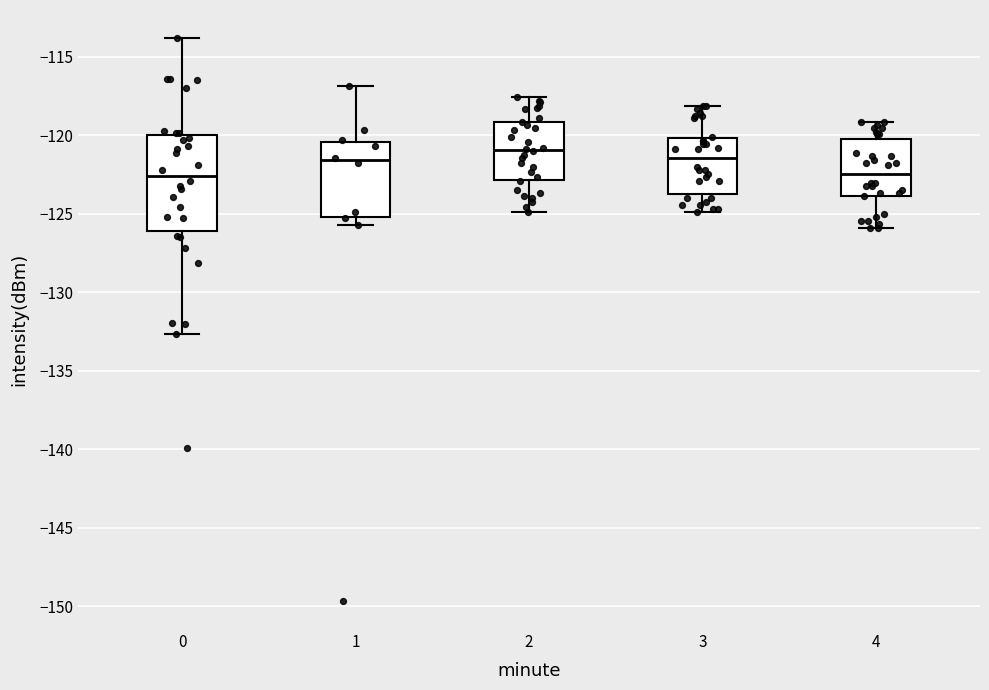

Where does the median line of the box at x = 2 sit on the y-axis? The values are not printed on the chart, so give them approximately, as read against the axis.

-121.0